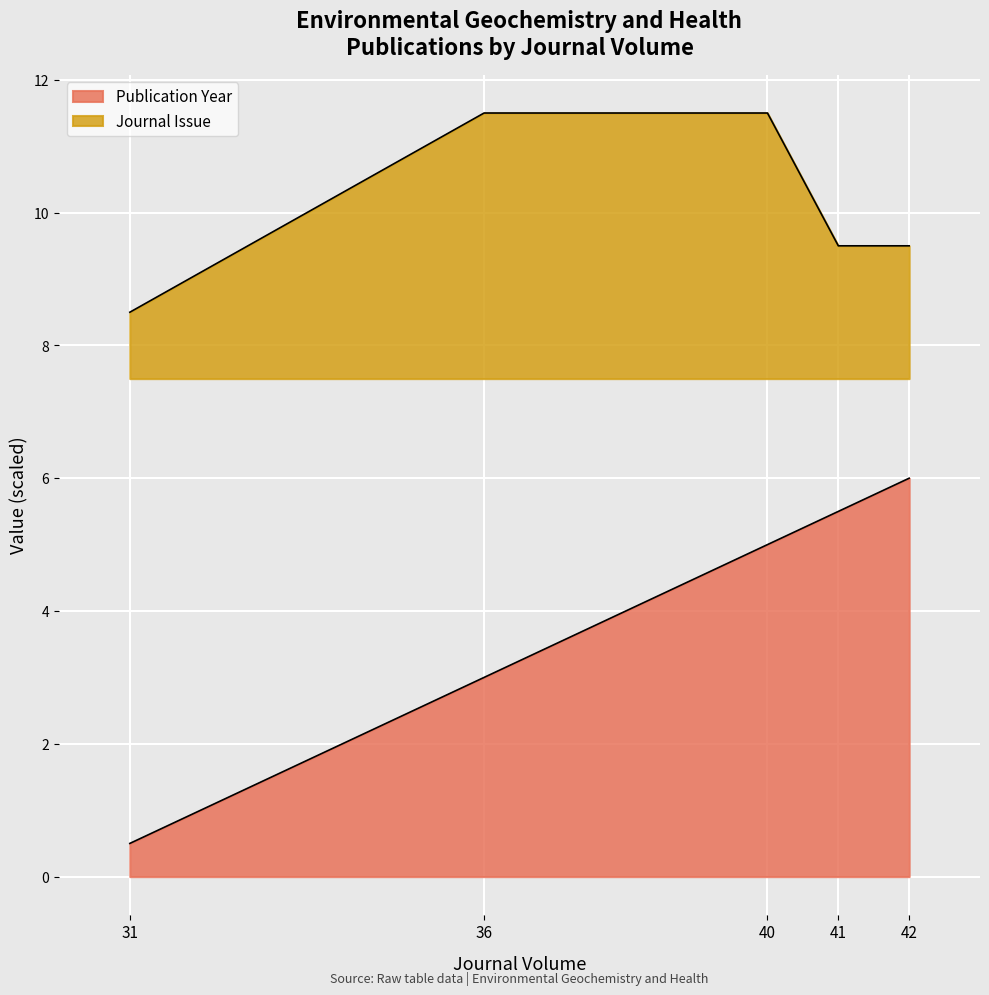

The value of Publication Year at 40 is 5.0. True or false?

True